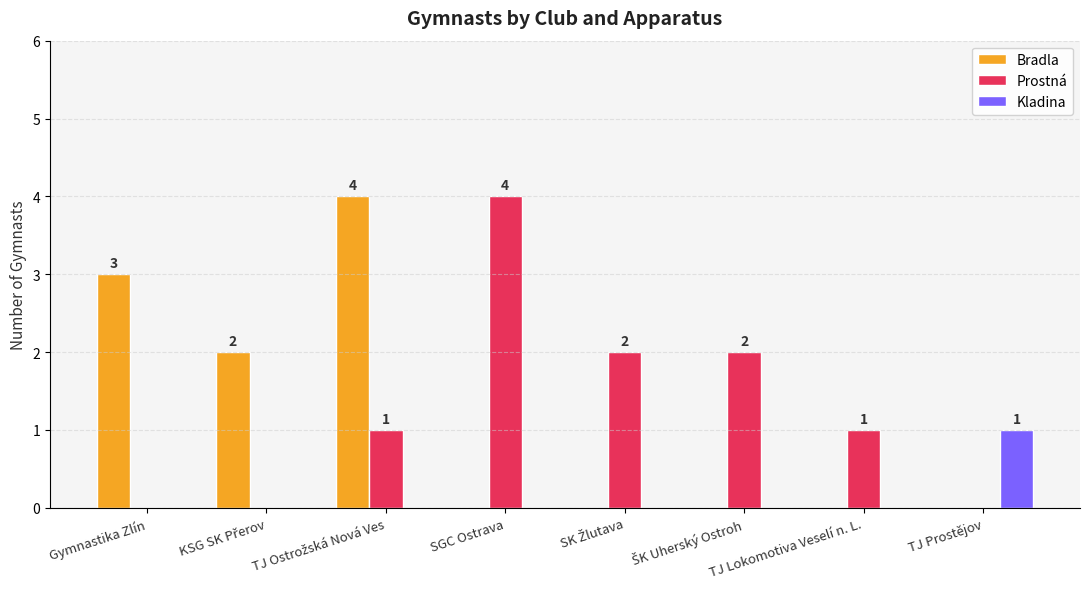

What is the difference between the Bradla values at TJ Lokomotiva Veselí n. L. and Gymnastika Zlín?

3